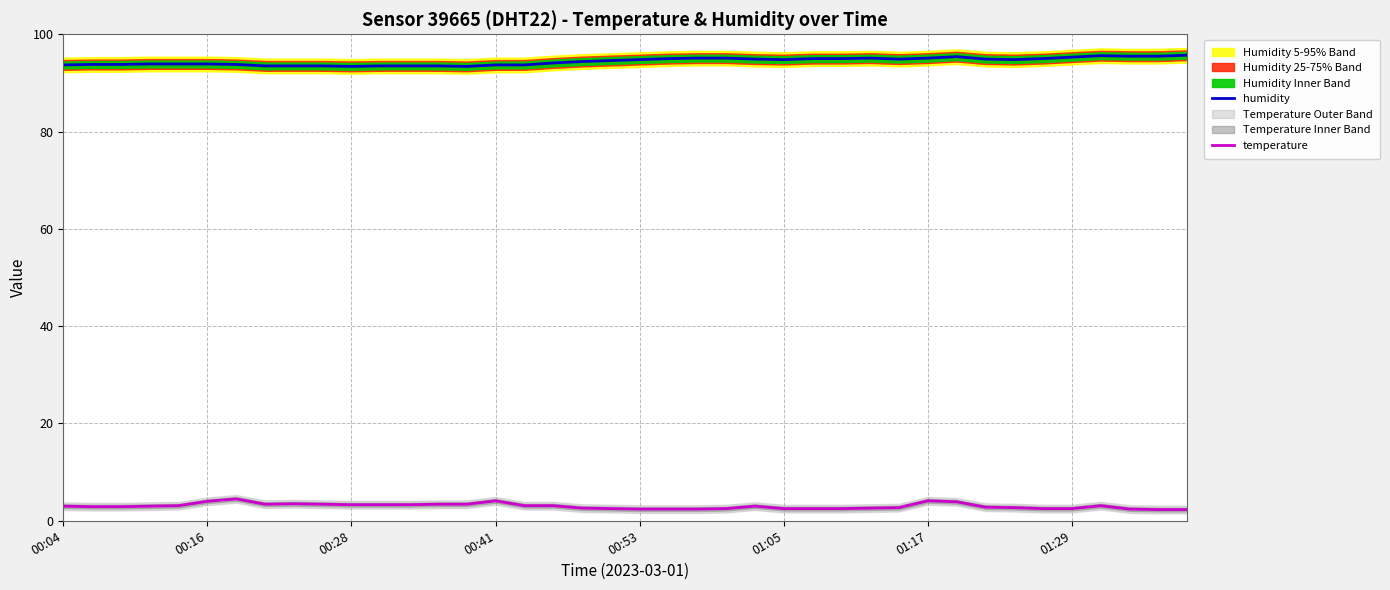

What is the minimum value for humidity?

93.4